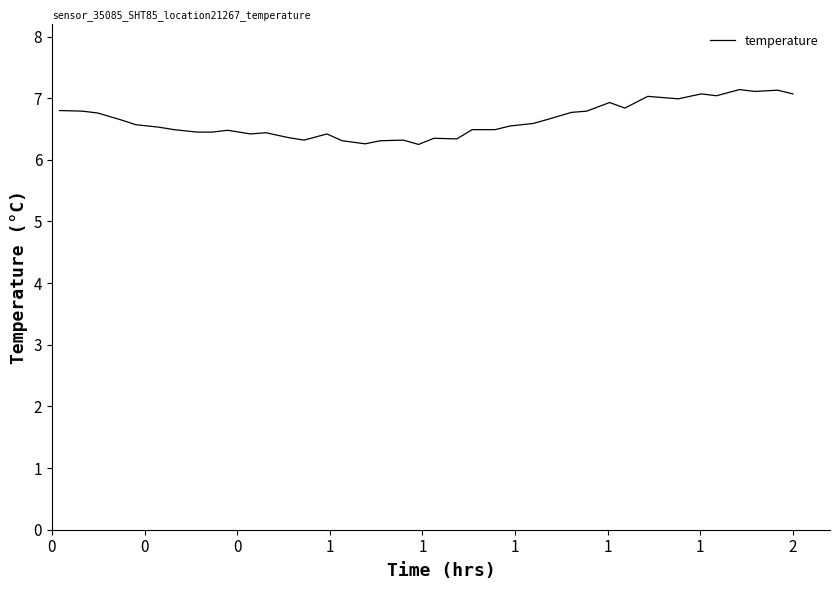

How many categories are shown in the chart?

40